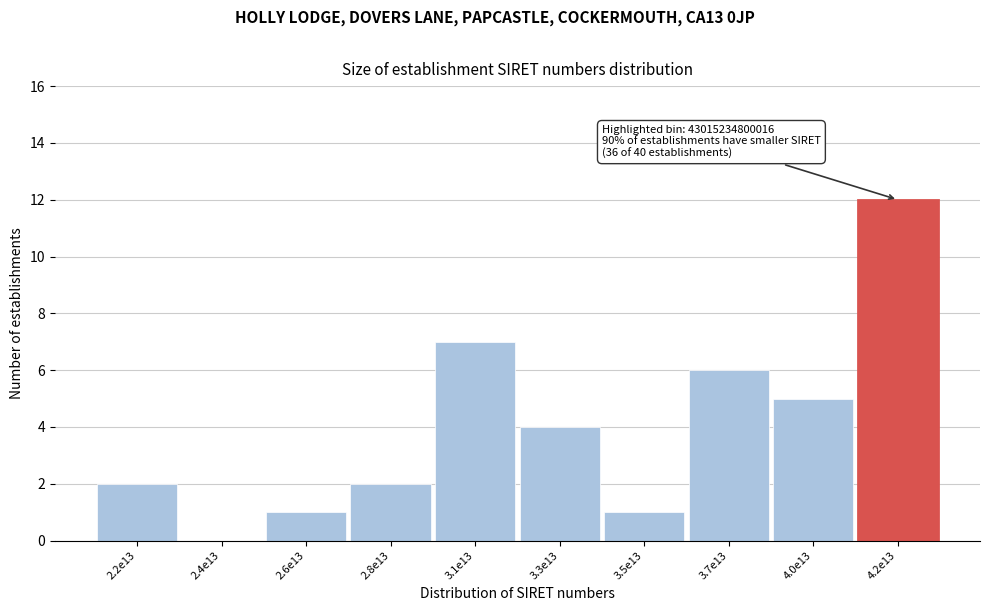

Reading right to left, list all the values displayed in this chart.

4.2e13=12	4.0e13=5	3.7e13=6	3.5e13=1	3.3e13=4	3.1e13=7	2.8e13=2	2.6e13=1	2.4e13=0	2.2e13=2